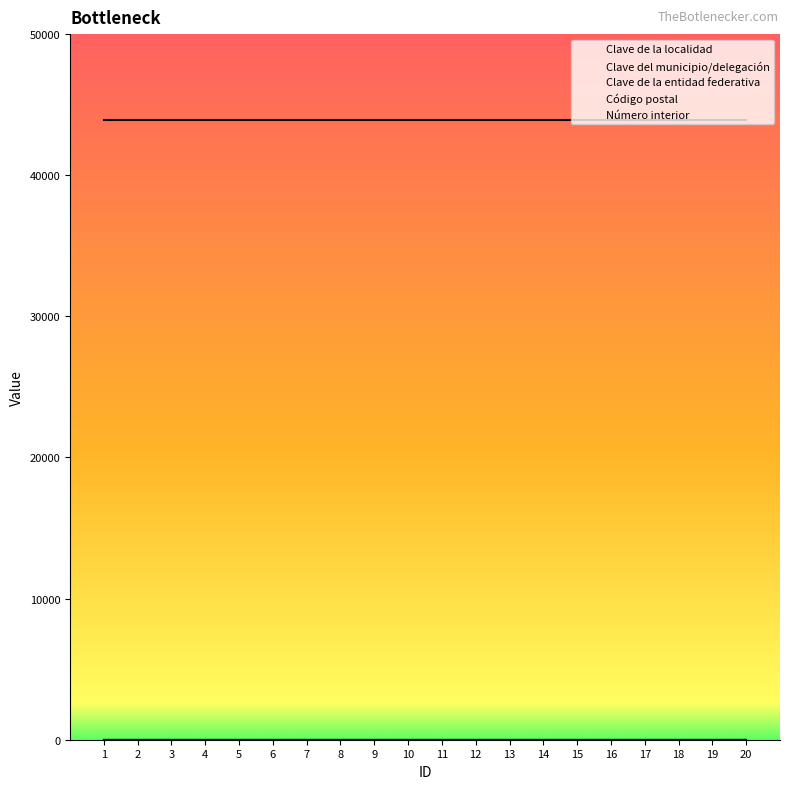

Does the chart have visible grid lines?

No